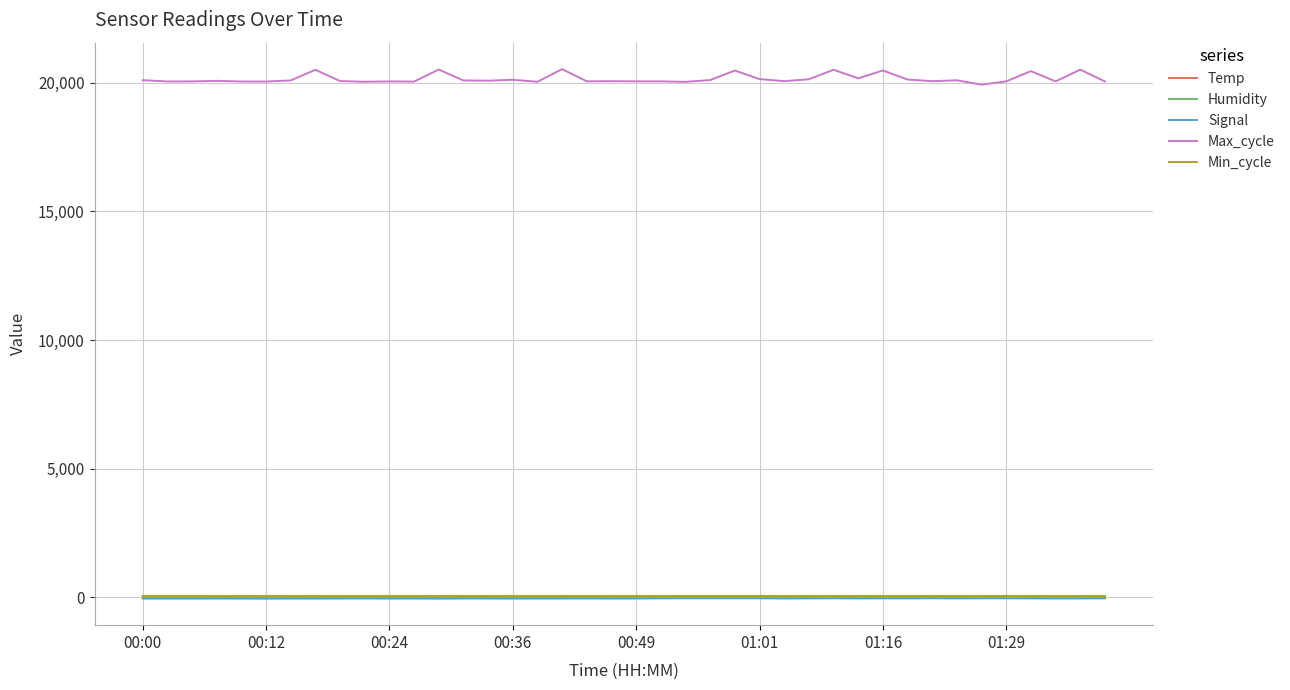

Which series has the largest range (max minus min)?

Max_cycle